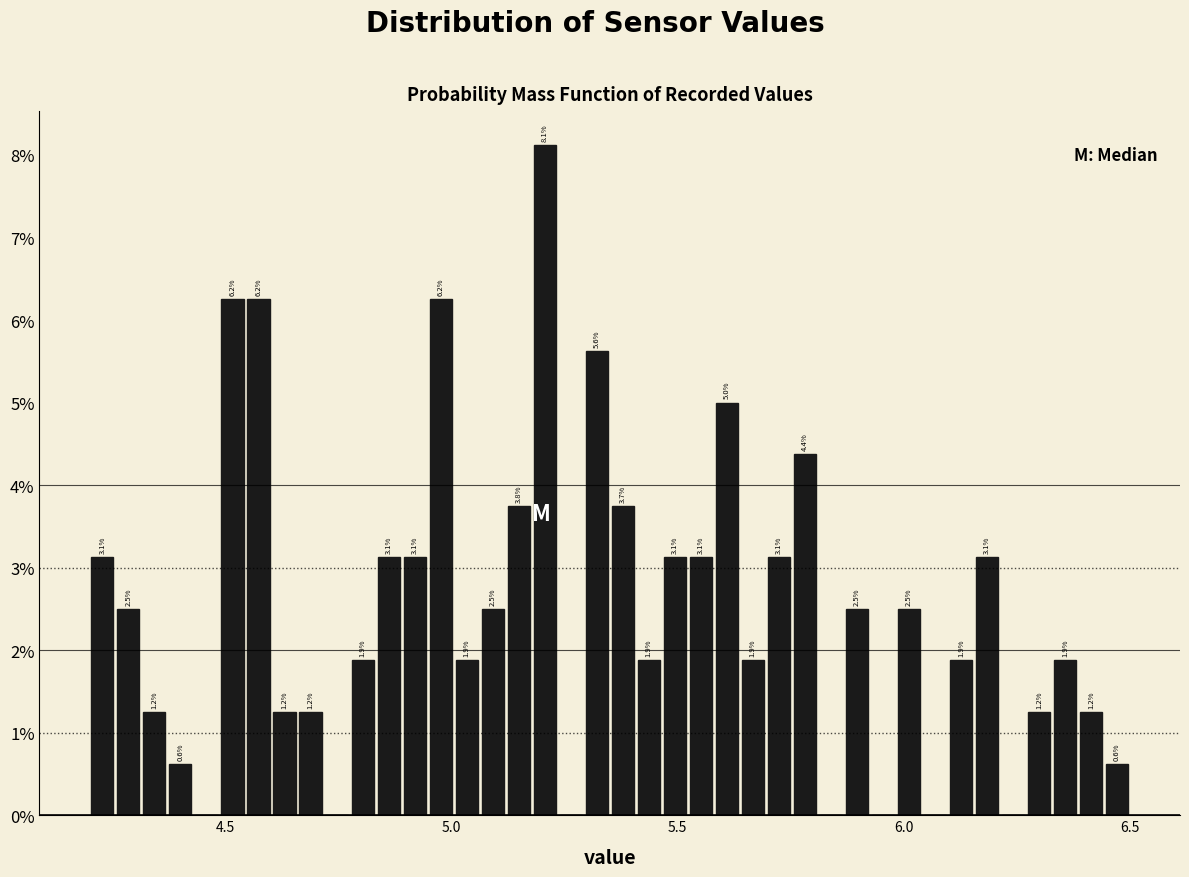

Read against the x-axis, roughly where is the centre of the tallest bar?

5.20